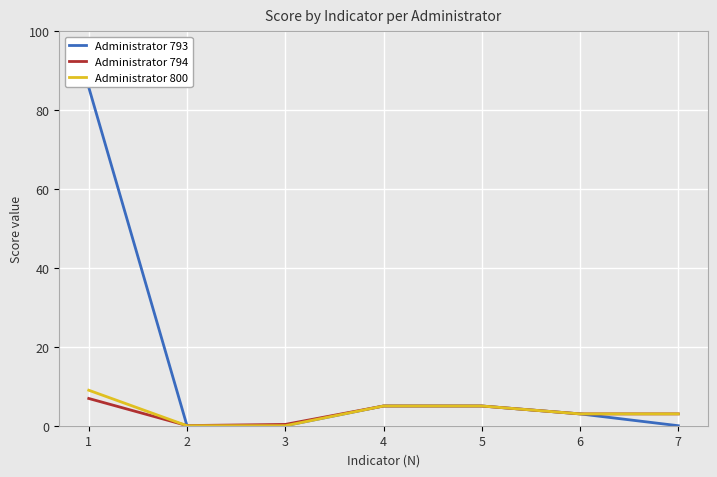

What is the highest value of the Administrator 794 series?

6.9